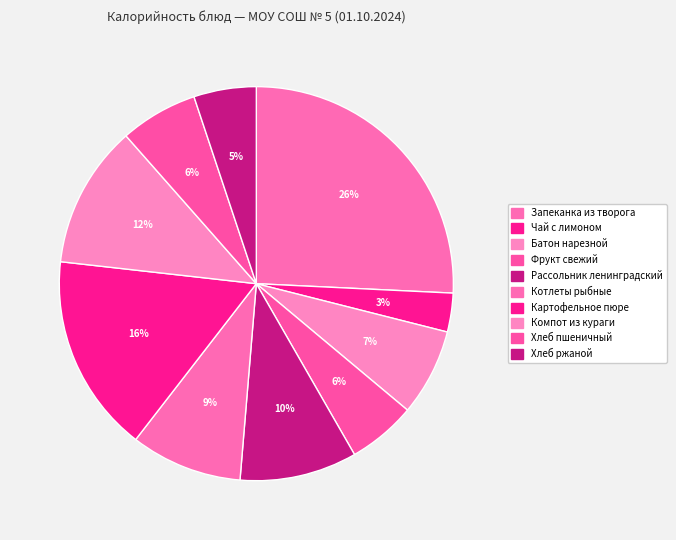

Is there a majority slice in this chart?

No